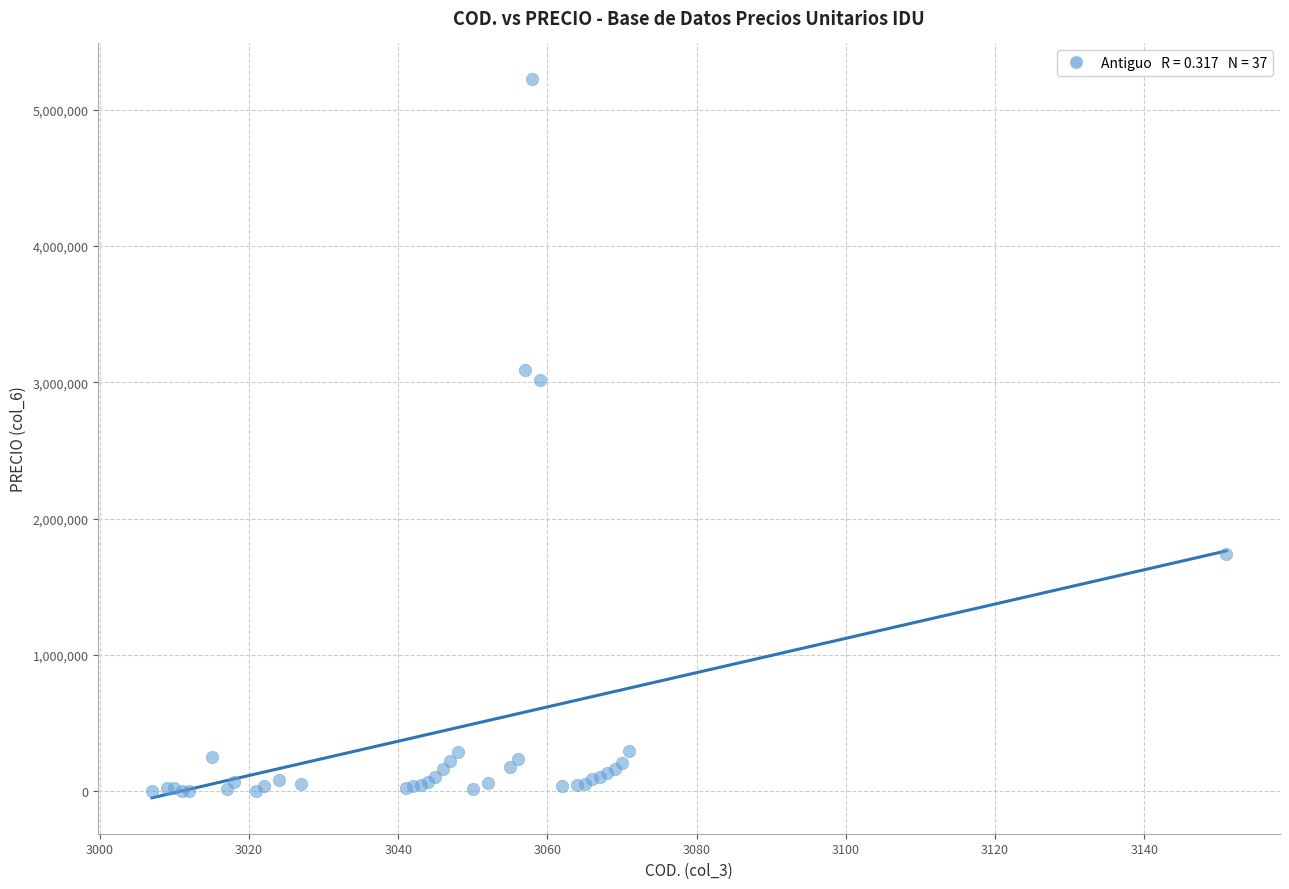

What Y value in the scatter plot is closest to 2611371?

3018518